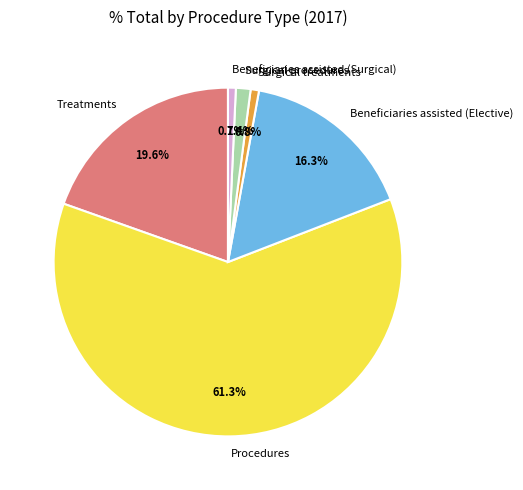

What is the ratio of the value at Procedures to the value at Beneficiaries assisted (Surgical)?

84.7